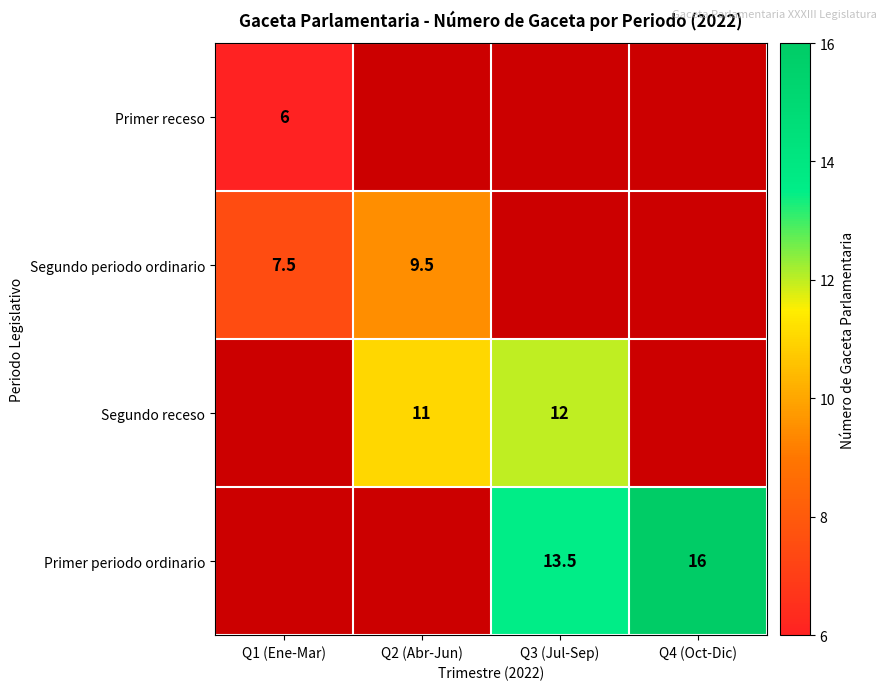

Is it true that Primer receso equals 2.0 at Q1 (Ene-Mar)?

False